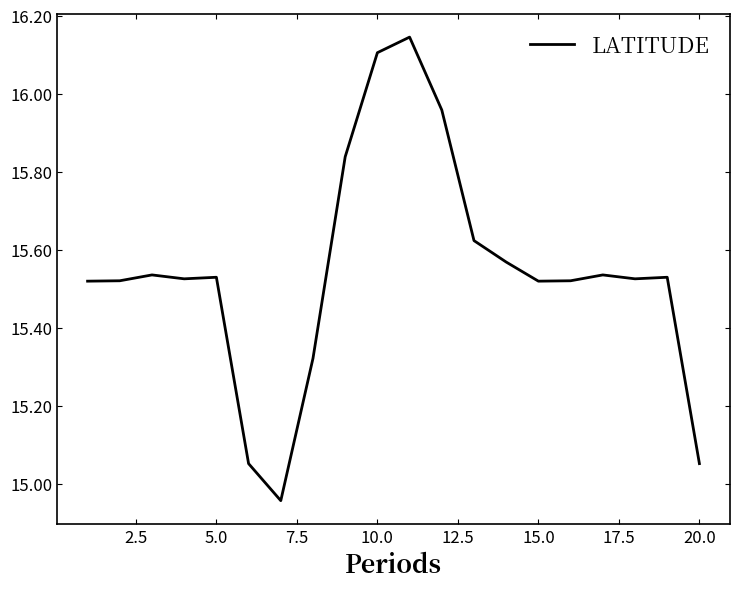

What is the difference between the maximum and minimum values?

1.2